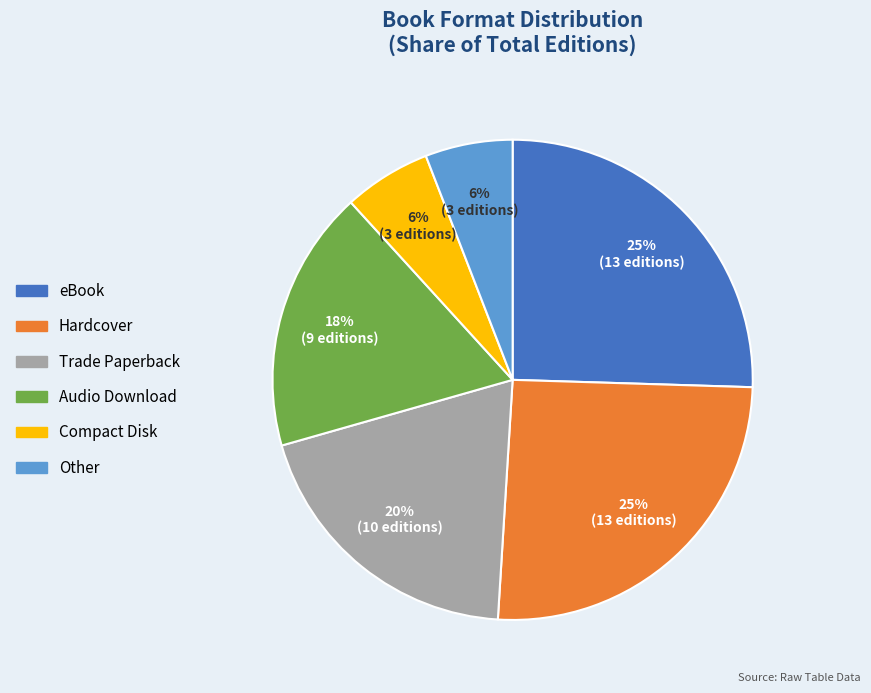

Does any single category account for the majority?

No